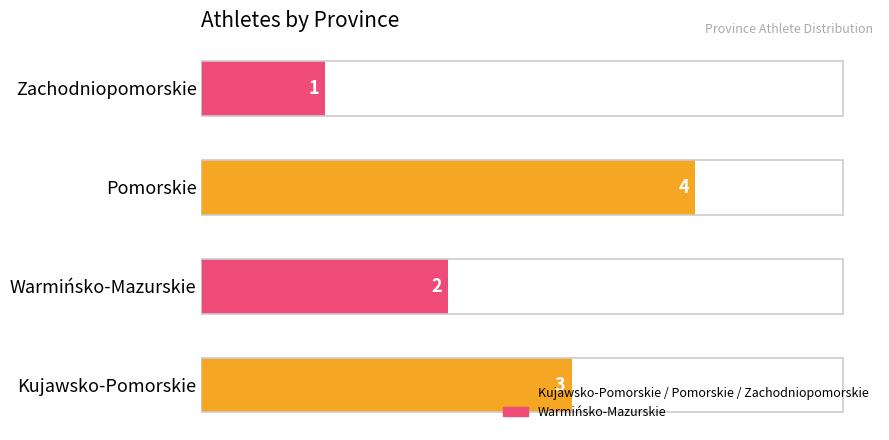

What is the sum of the values at Pomorskie and Zachodniopomorskie?

5